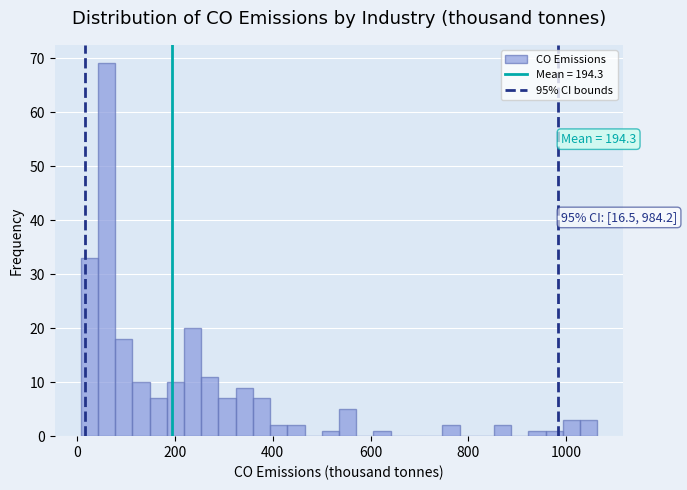

Read against the x-axis, roughly where is the centre of the tallest bar?

60